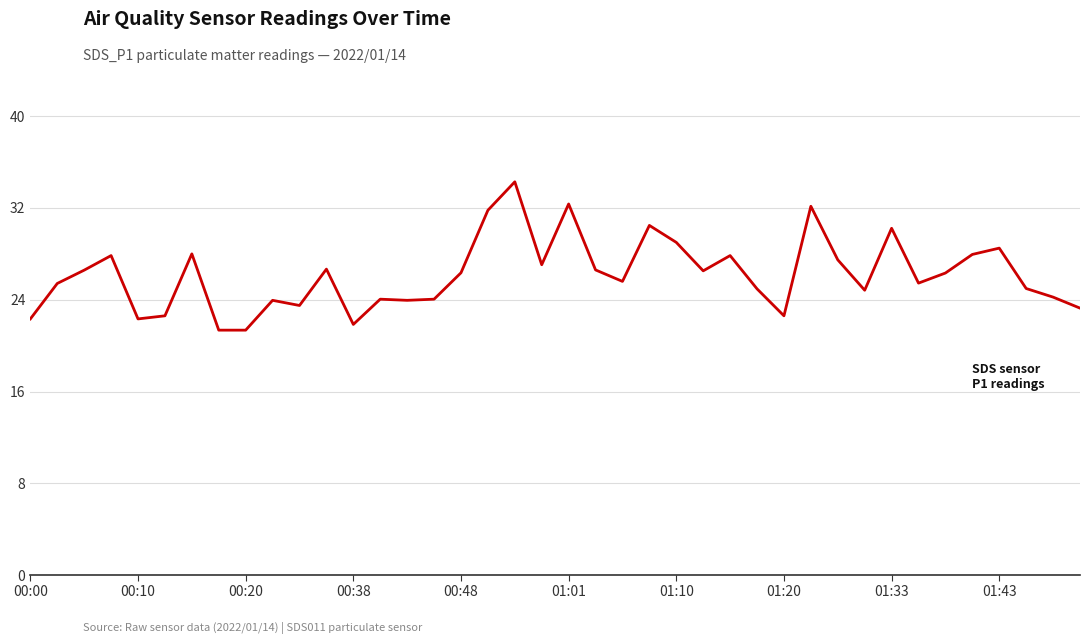

What is the smallest value displayed?

21.4